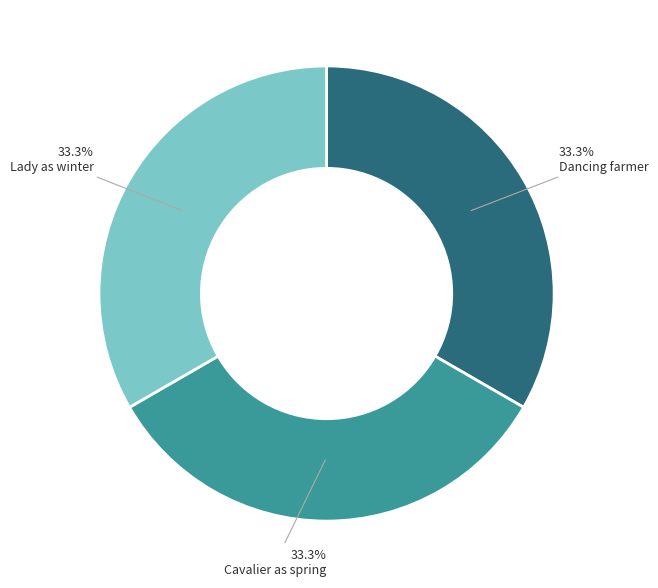

What is the ratio of the value at Dancing farmer to the value at Lady as winter?

1.0